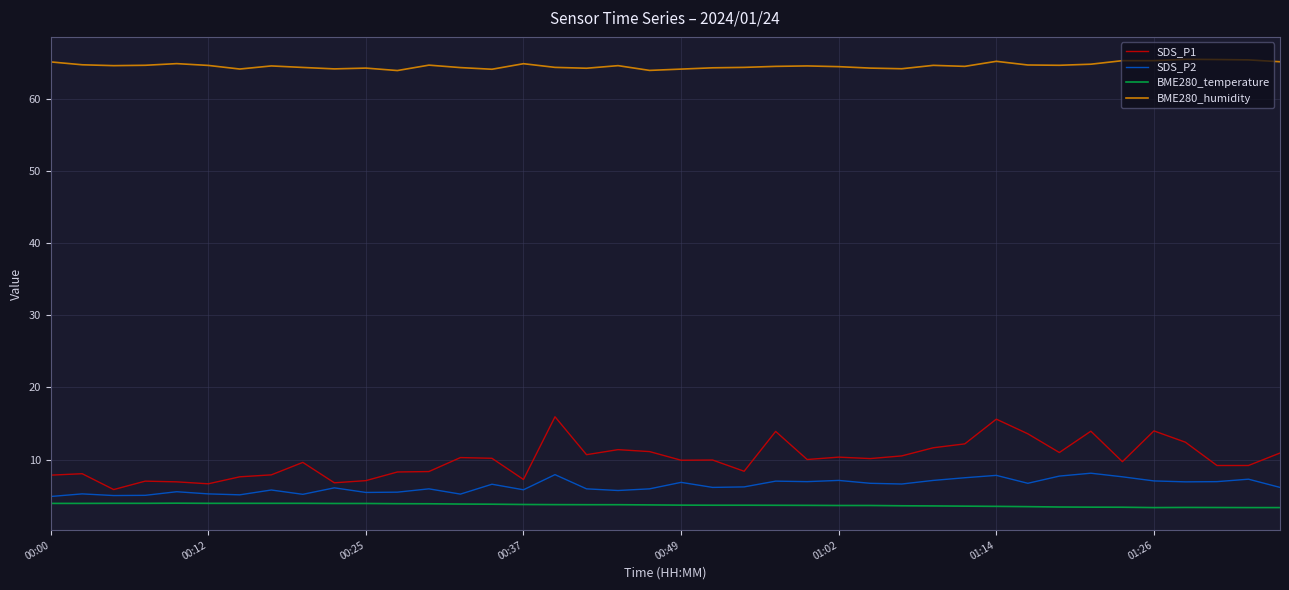

At how many categories does at least one series exceed 15?

40